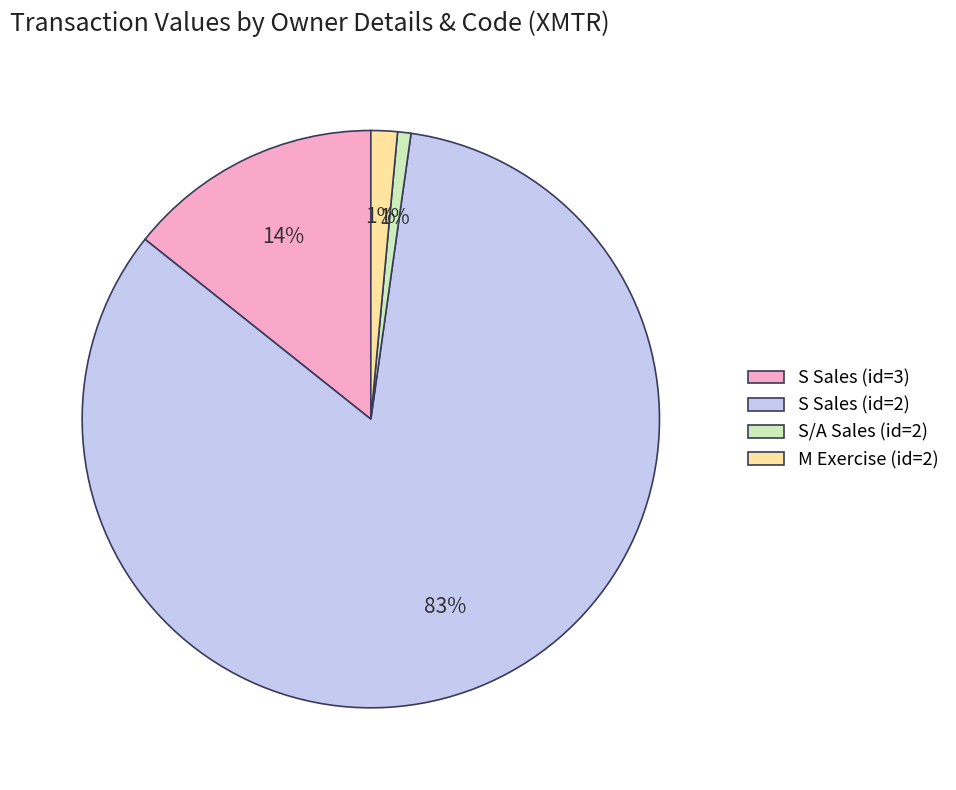

What is the largest slice in the pie chart?

S Sales (id=2)